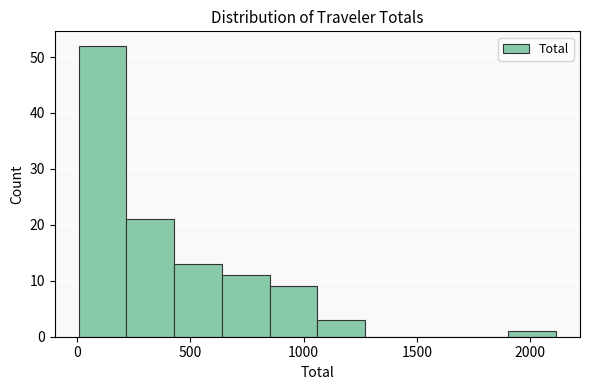

Reading left to right, list every bar in this chart as the range it spans on the x-axis followed by its height. Neither the bar edges nor the heights are printed on the chart, so give them approximately, as read against the axes.

0 to 200: 52
200 to 450: 21
450 to 650: 13
650 to 850: 11
850 to 1050: 9
1050 to 1250: 3
1250 to 1500: 0
1500 to 1700: 0
1700 to 1900: 0
1900 to 2100: 1